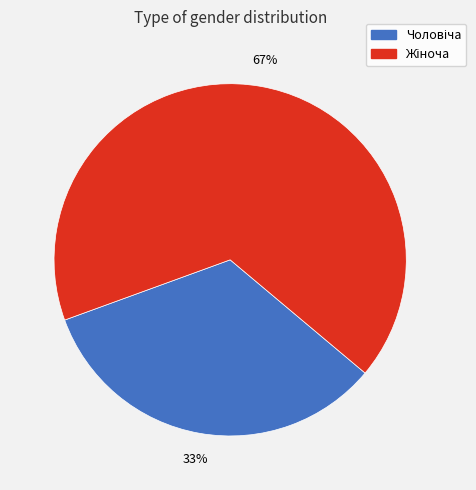

To the nearest percent, what is the average slice percentage?

50%